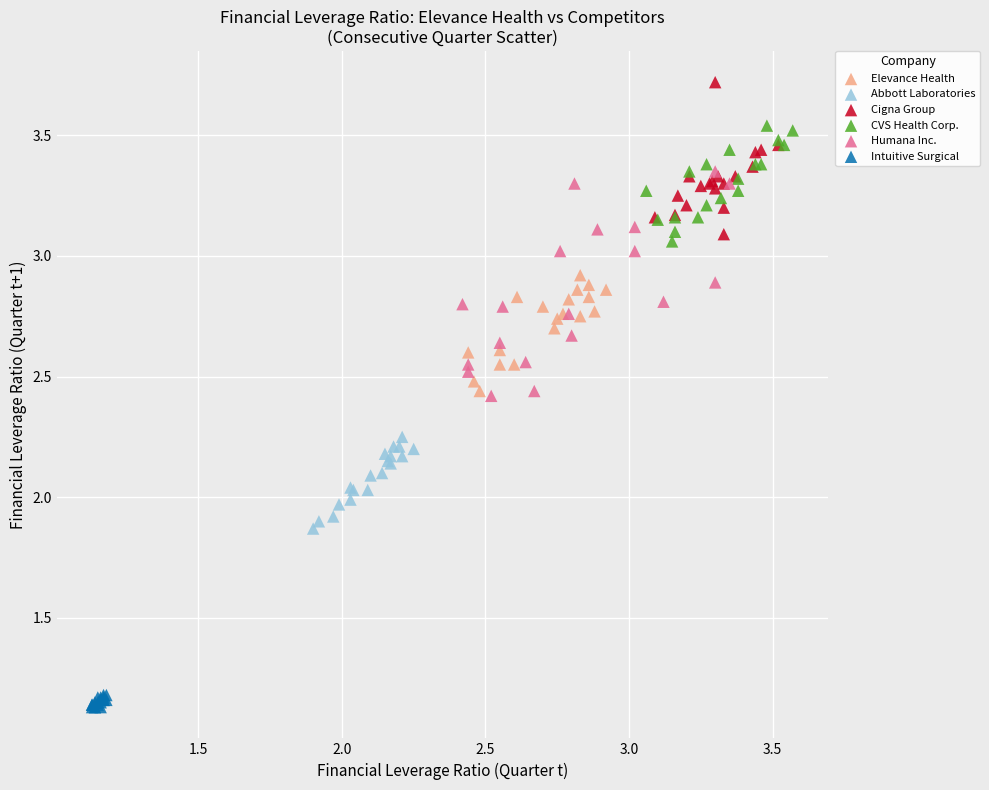

What are all the series names shown in the legend?

Elevance Health, Abbott Laboratories, Cigna Group, CVS Health Corp., Humana Inc., Intuitive Surgical